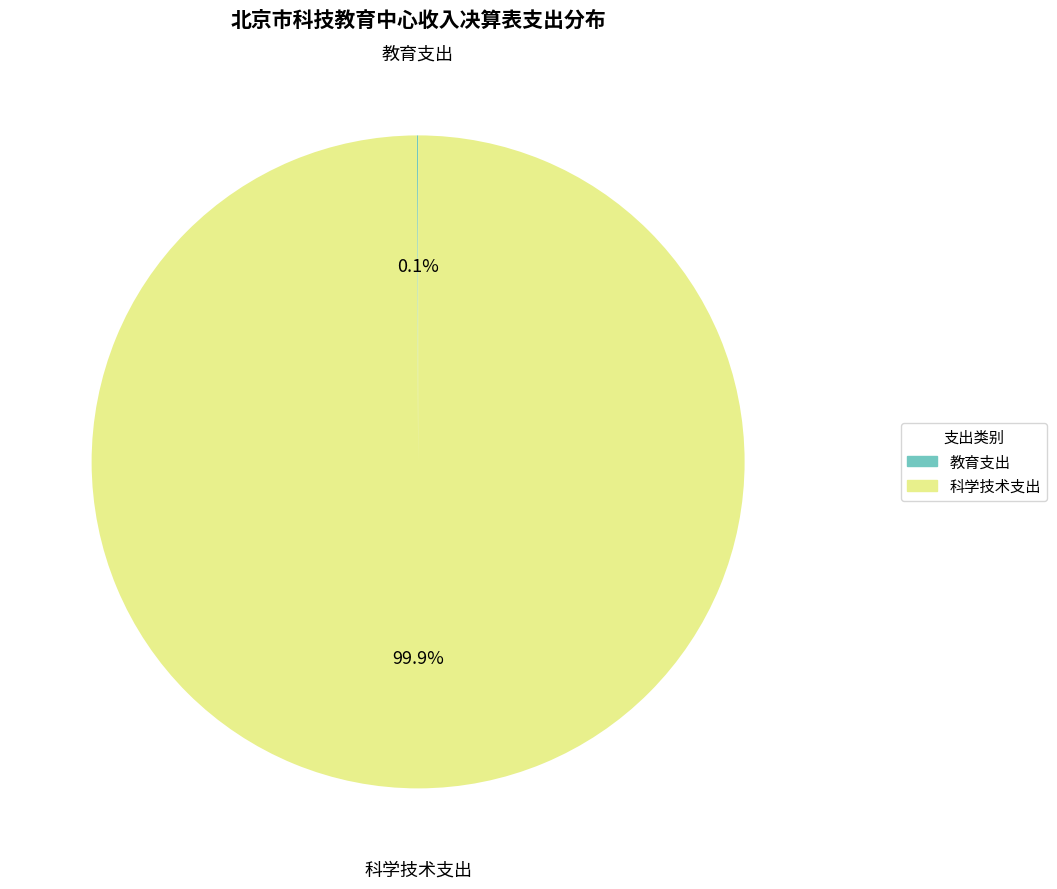

Which slice represents more than half of the pie?

科学技术支出